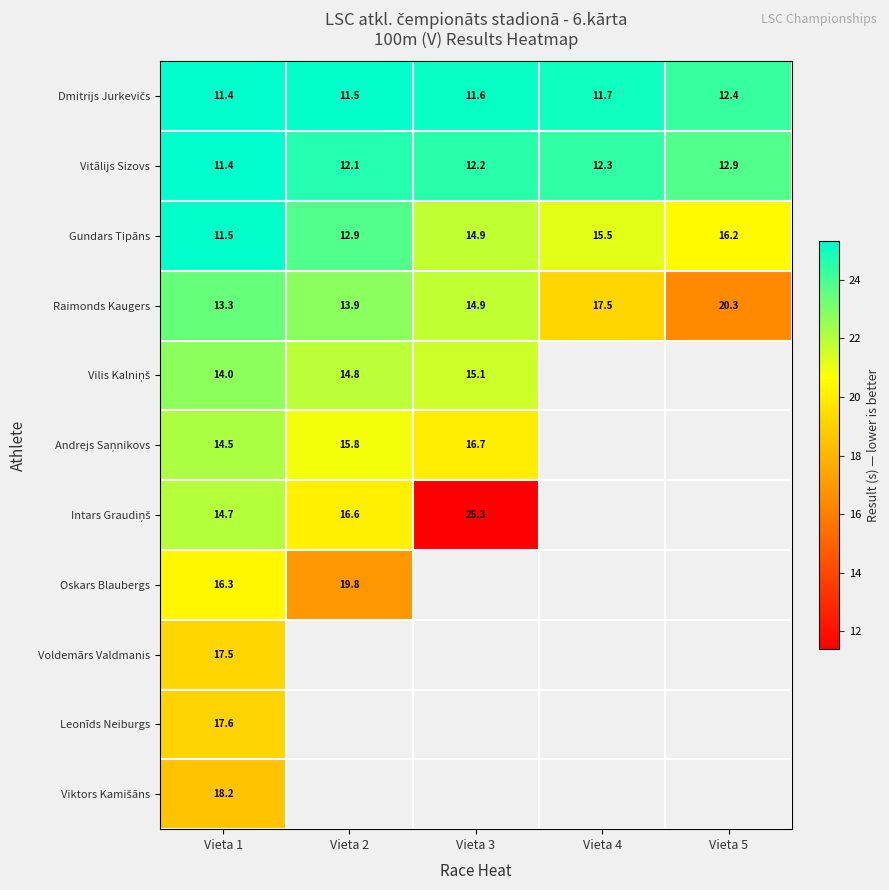

What is the total value across all series at Vieta 1?

160.4